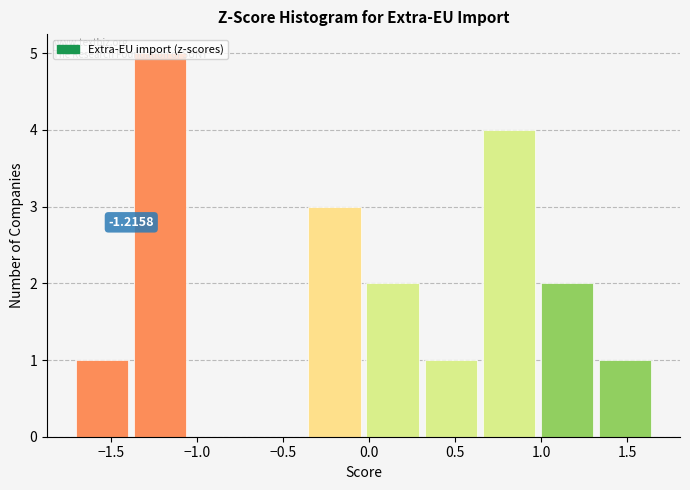

Over which range of the x-axis is the bar tallest?

-1.40 to -1.05